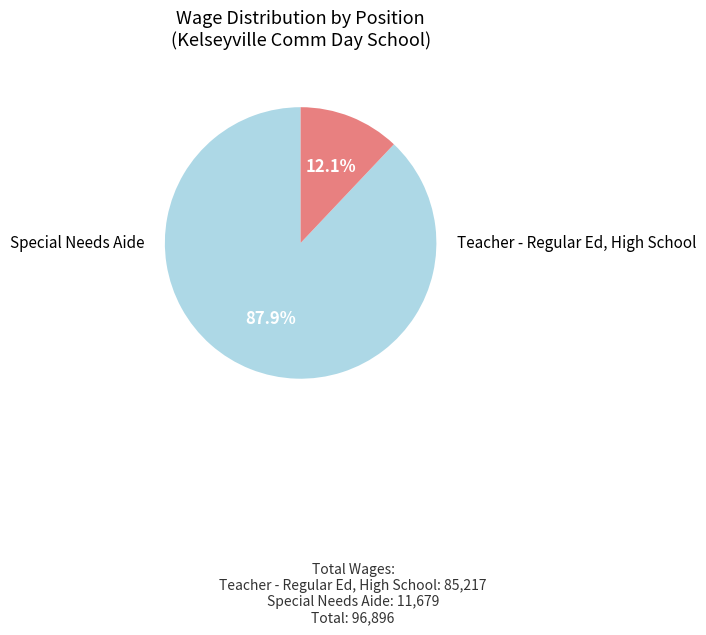

What portion of the pie excludes Teacher - Regular Ed, High School?

12.1%